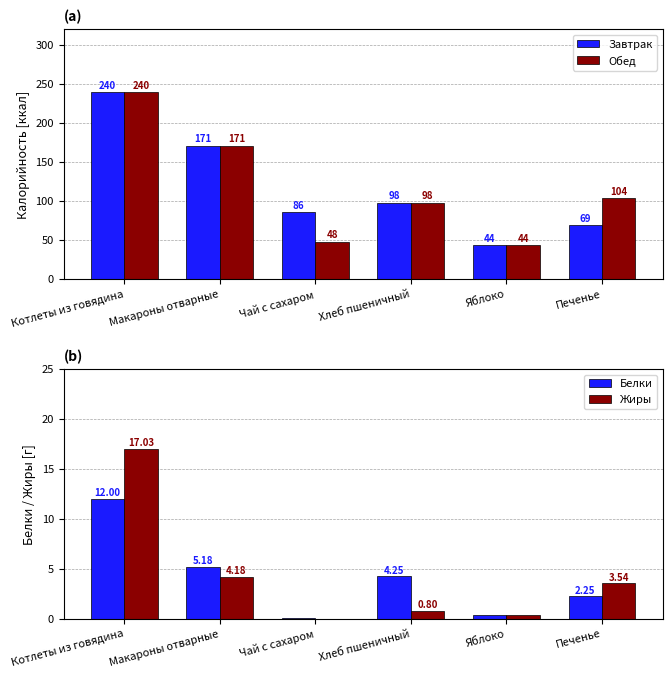

Rank the categories by Белки value from highest to lowest.

Котлеты из говядина, Макароны отварные, Хлеб пшеничный, Печенье, Яблоко, Чай с сахаром